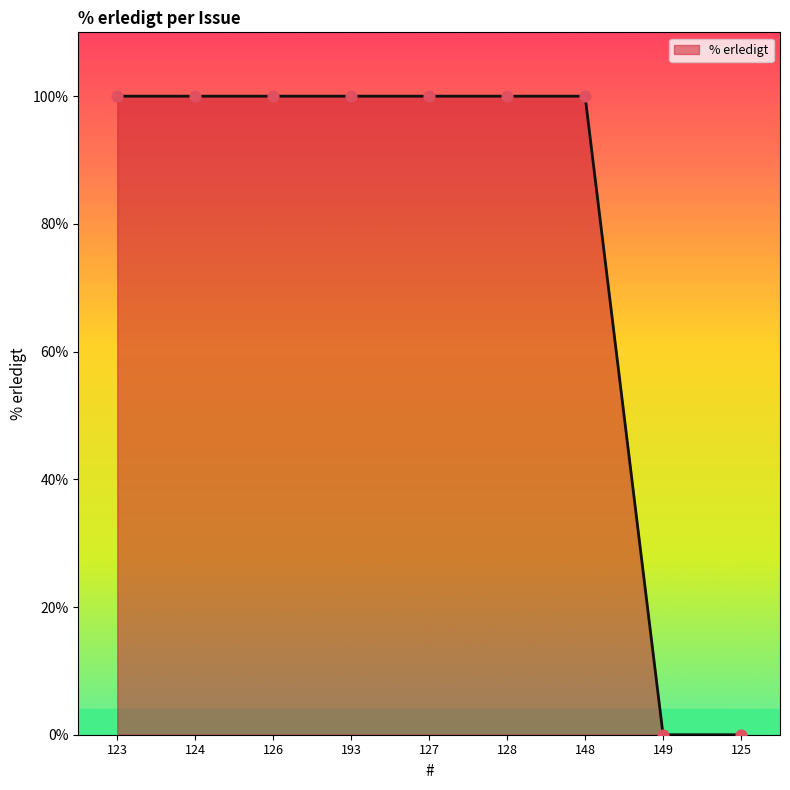

What is the change in value from 128 to 149?

-100